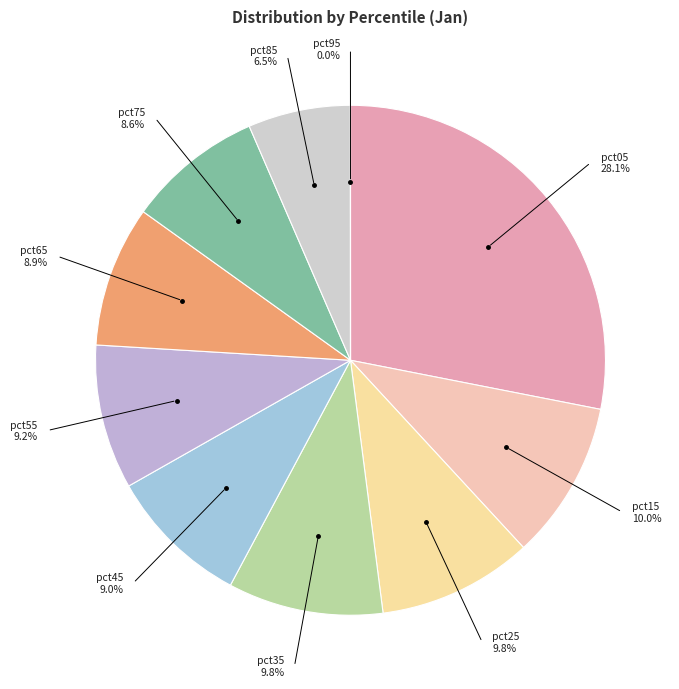

Is it true that pct55 is 9% of the pie?

True